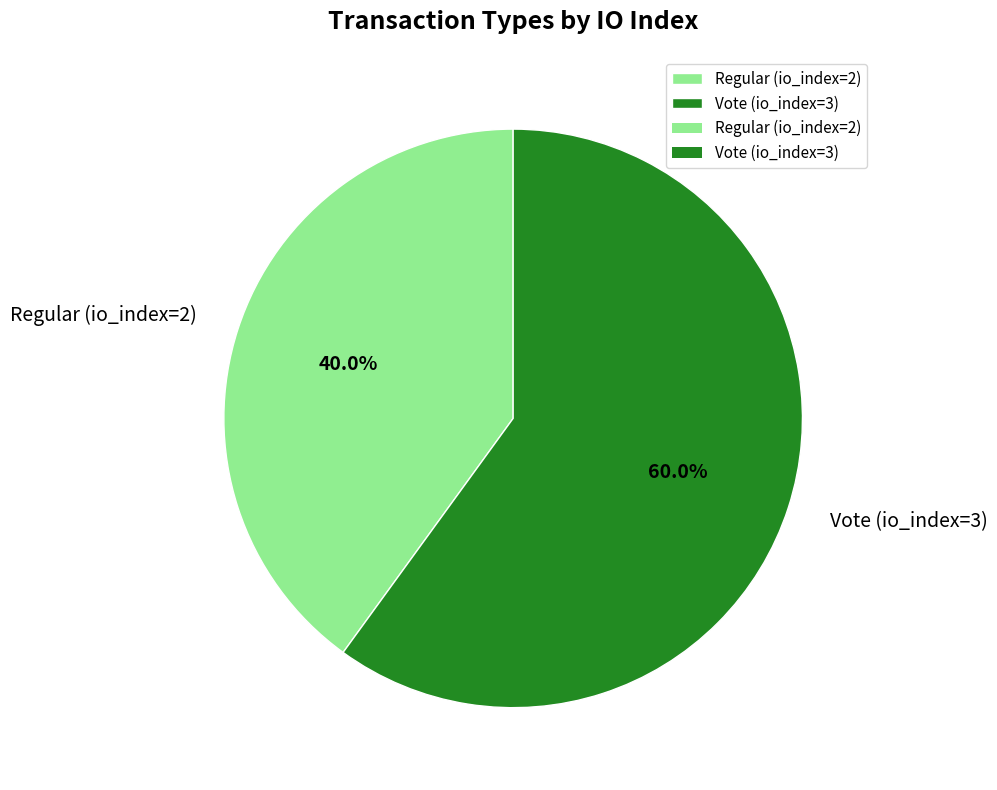

To the nearest percent, what is the combined percentage of Vote (io_index=3) and Regular (io_index=2)?

100%